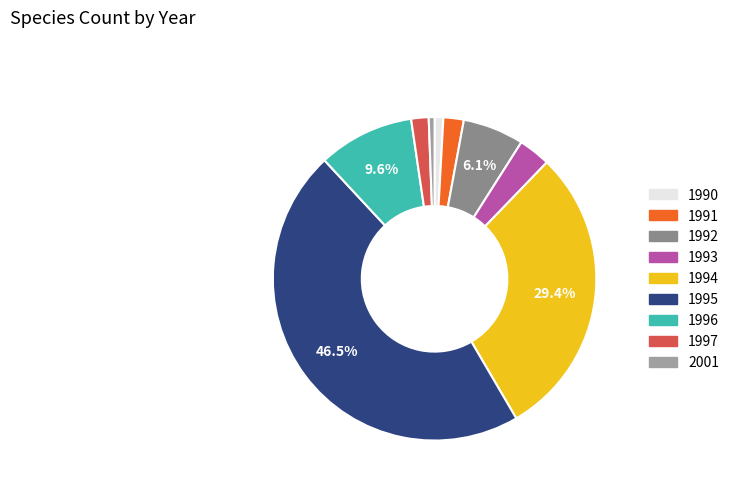

How many segments does this pie chart have?

9